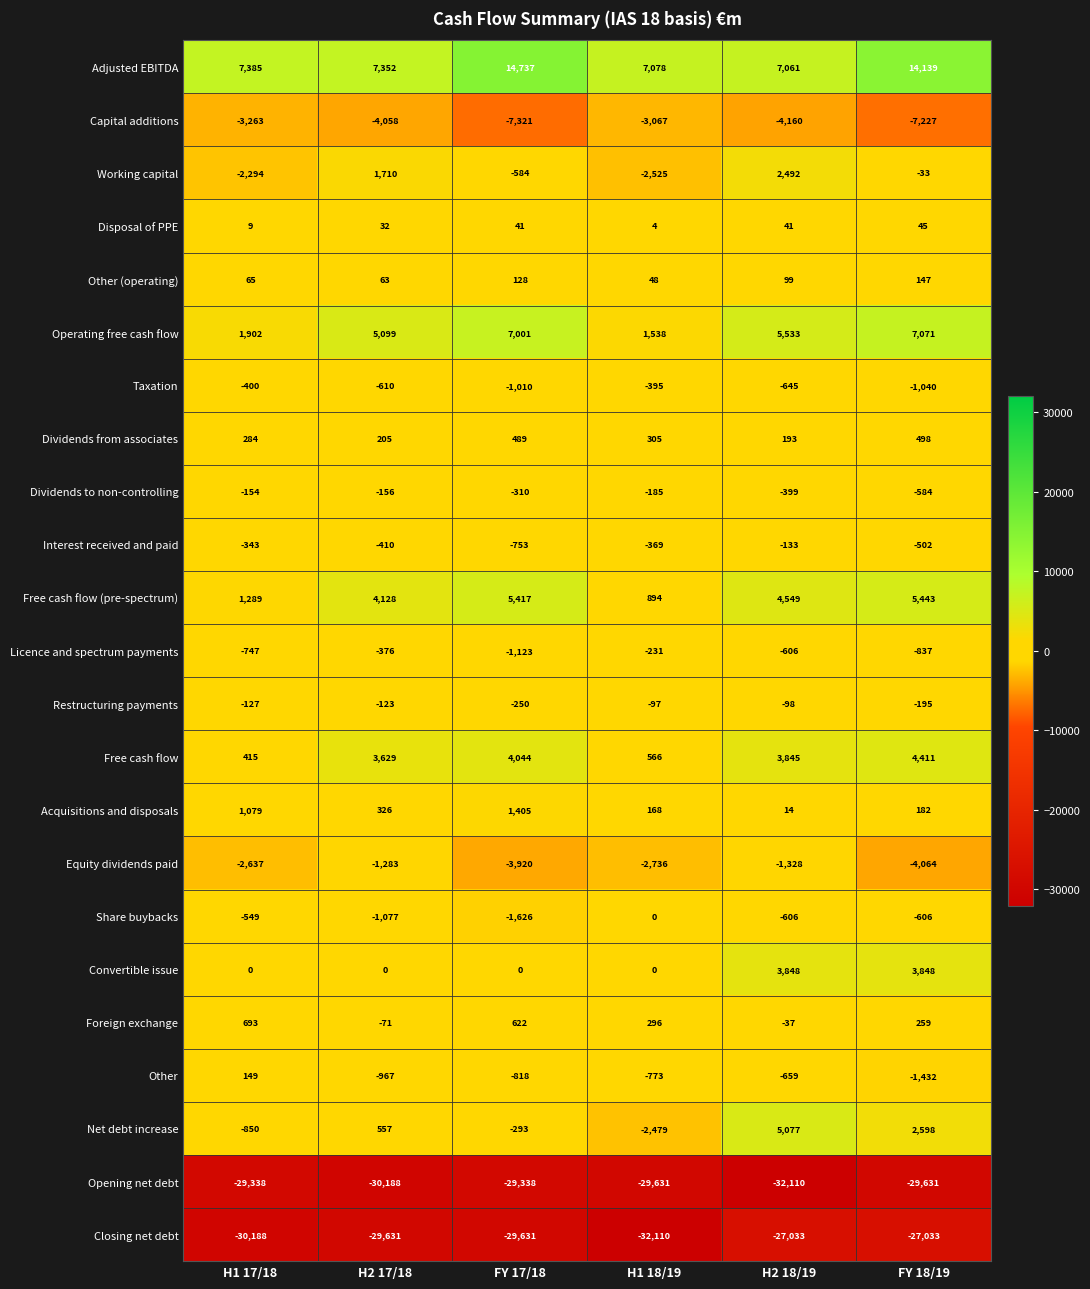

Rank the series at FY 17/18 from highest to lowest value.

Adjusted EBITDA, Operating free cash flow, Free cash flow (pre-spectrum), Free cash flow, Acquisitions and disposals, Foreign exchange, Dividends from associates, Other (operating), Disposal of PPE, Convertible issue, Restructuring payments, Net debt increase, Dividends to non-controlling, Working capital, Interest received and paid, Other, Taxation, Licence and spectrum payments, Share buybacks, Equity dividends paid, Capital additions, Opening net debt, Closing net debt